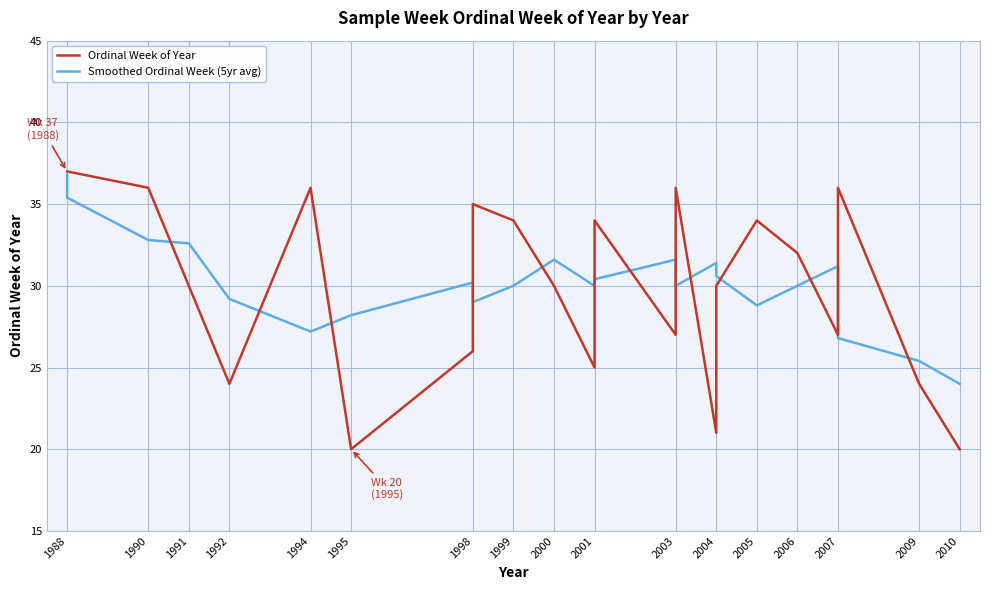

Which series ends up on top after the final intersection of Ordinal Week of Year and Smoothed Ordinal Week (5yr avg)?

Smoothed Ordinal Week (5yr avg)